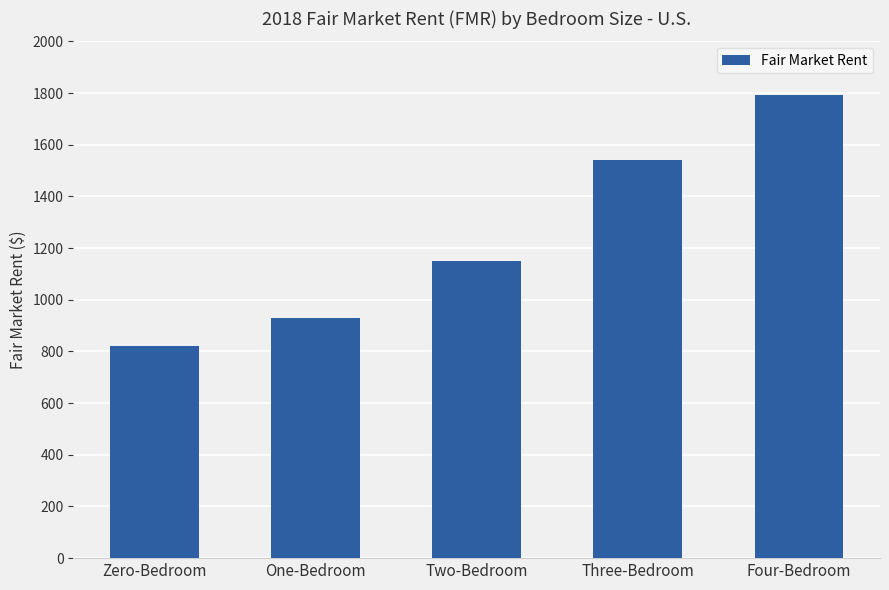

Approximately how many times larger is the value at Two-Bedroom compared to Four-Bedroom?

0.6